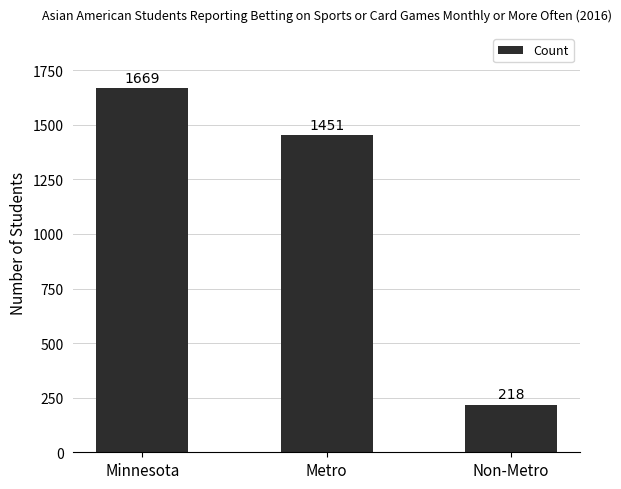

Rank the categories by value from lowest to highest.

Non-Metro, Metro, Minnesota